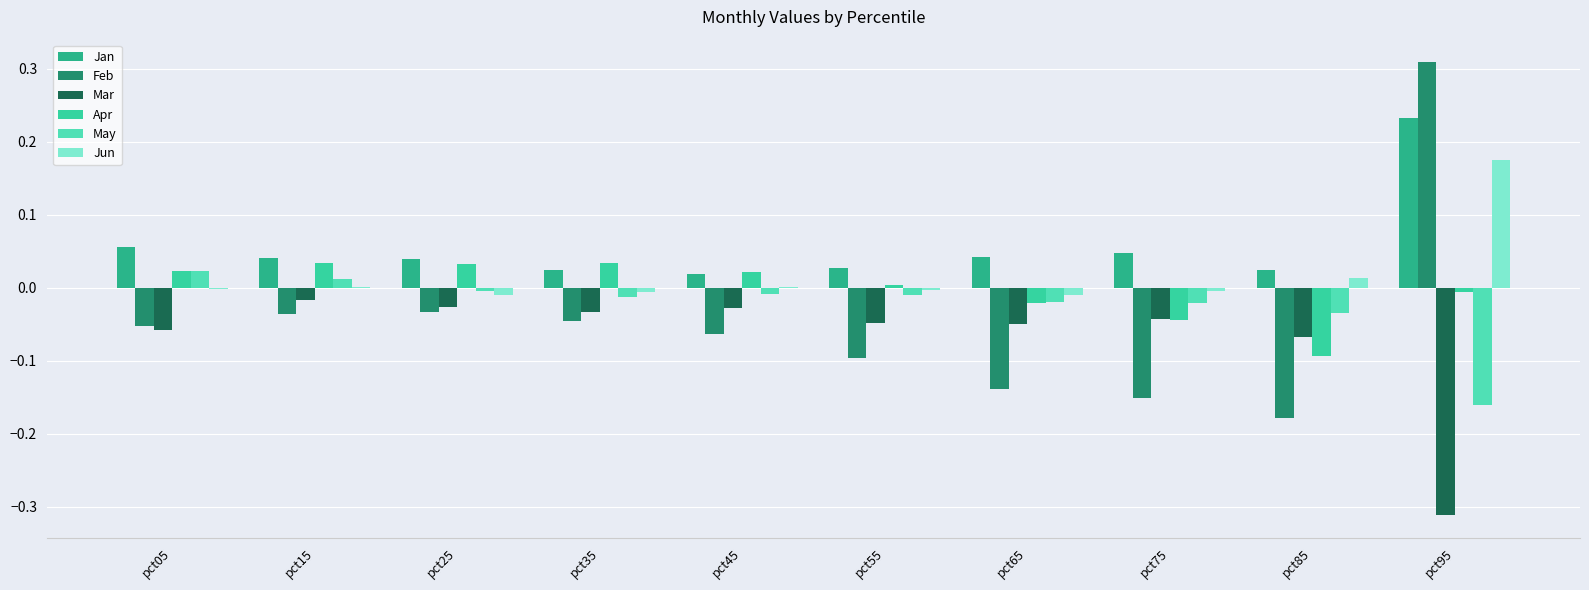

What is the sum of all Mar values?

-0.7